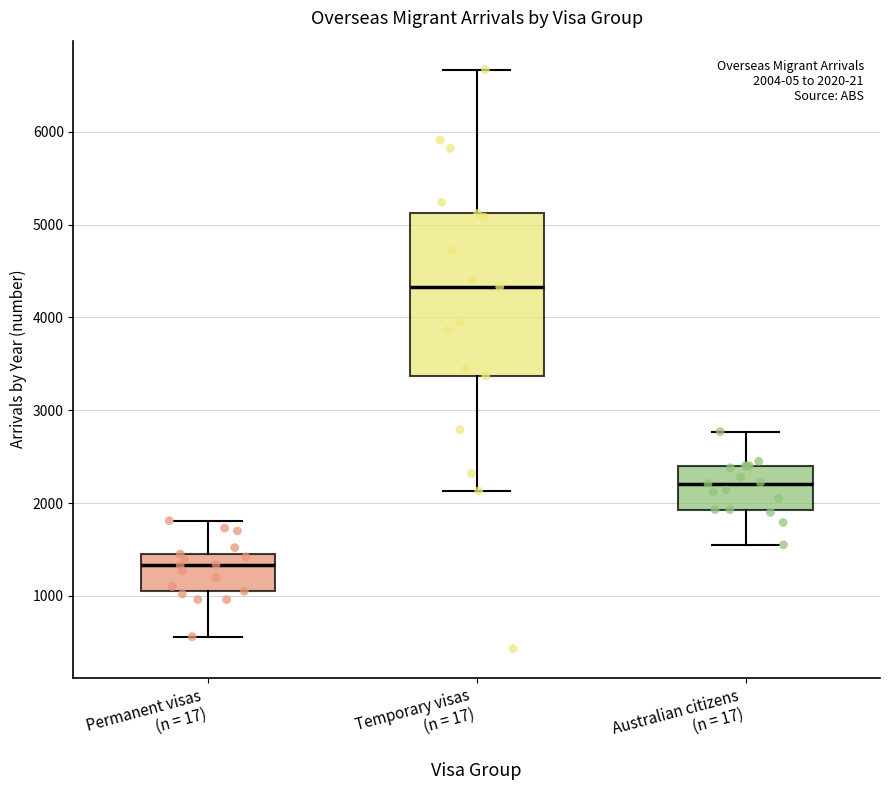

Which box is the tallest, from its lower edge to its upper edge?

Temporary visas (n = 17)